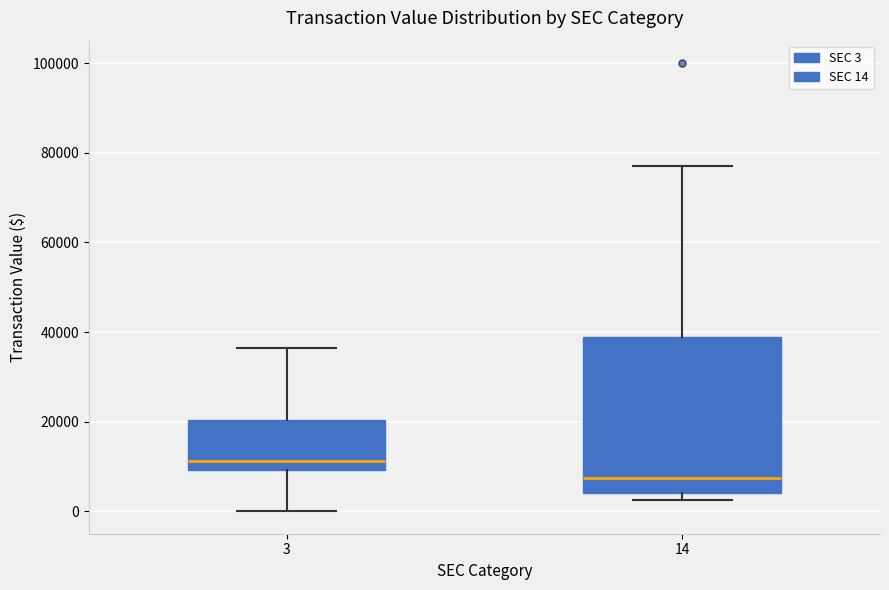

Reading left to right, transcribe this box plot: for each box, give where its median line is, the range the box spans, and where its two whiskers end, as read against the y-axis. The values are not printed on the chart, so give them approximately, as read against the axis.

3: median 12000, box 10000 to 20000, whiskers 0 to 36000
14: median 8000, box 4000 to 38000, whiskers 2000 to 78000